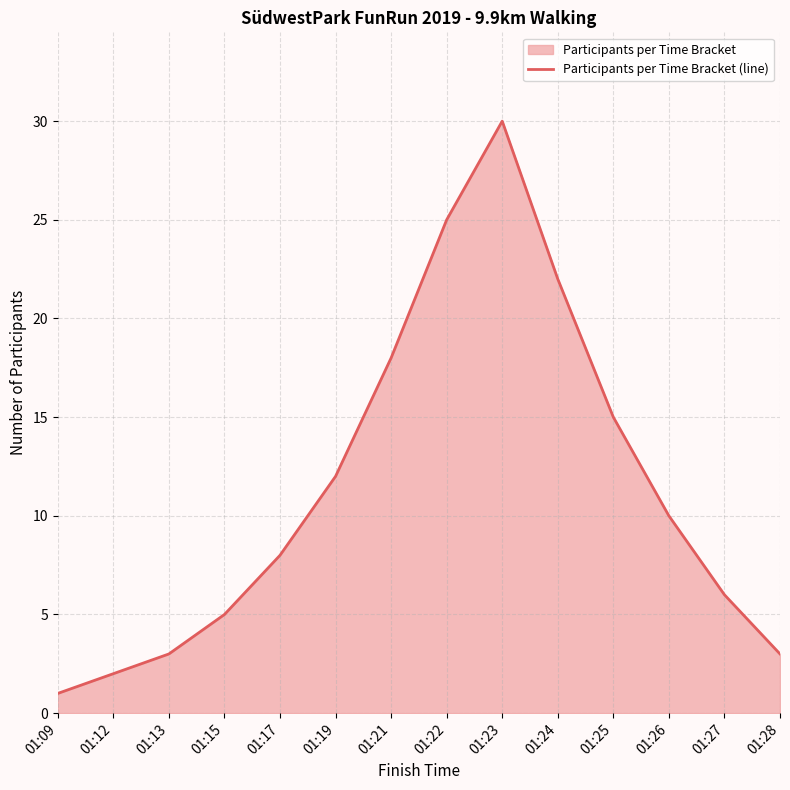

Approximately how many times larger is the value at 01:26 compared to 01:15?

2.0